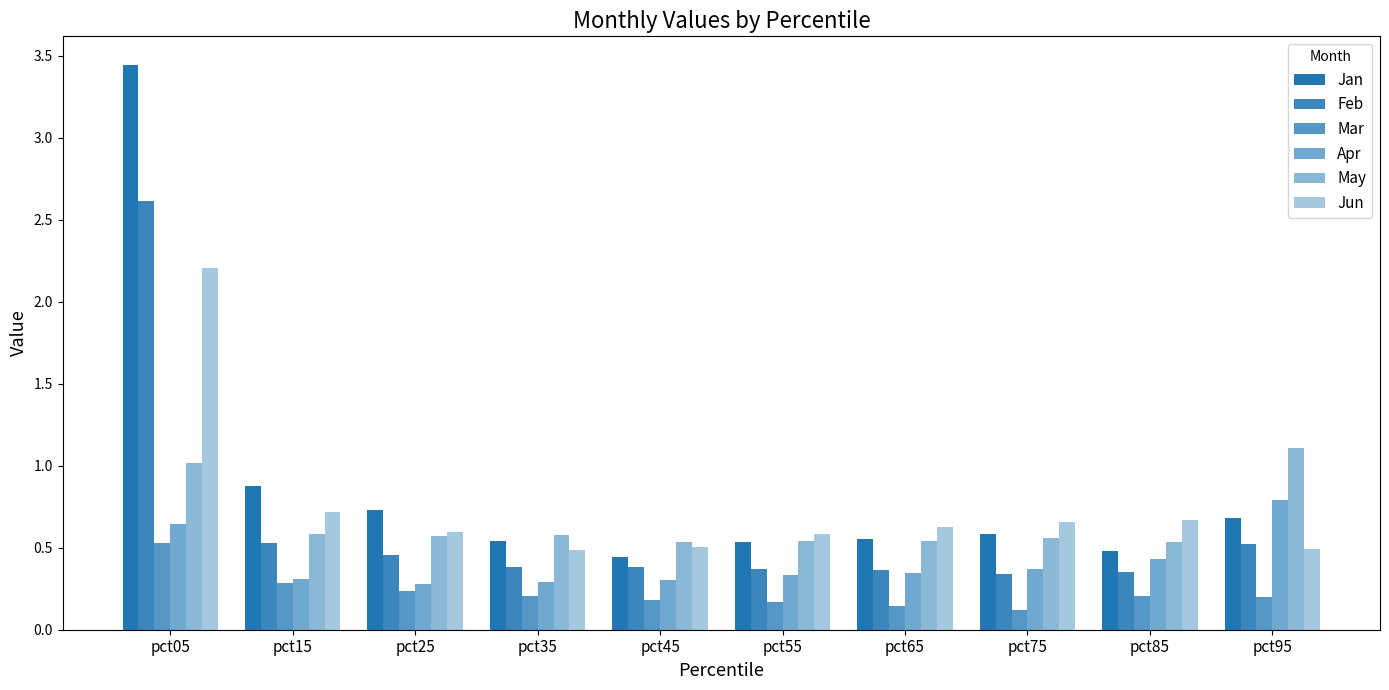

The Mar series shows 0.1 at pct75. True or false?

True